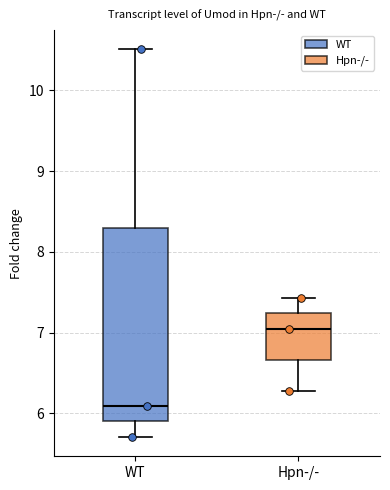

Which box is the tallest, from its lower edge to its upper edge?

WT